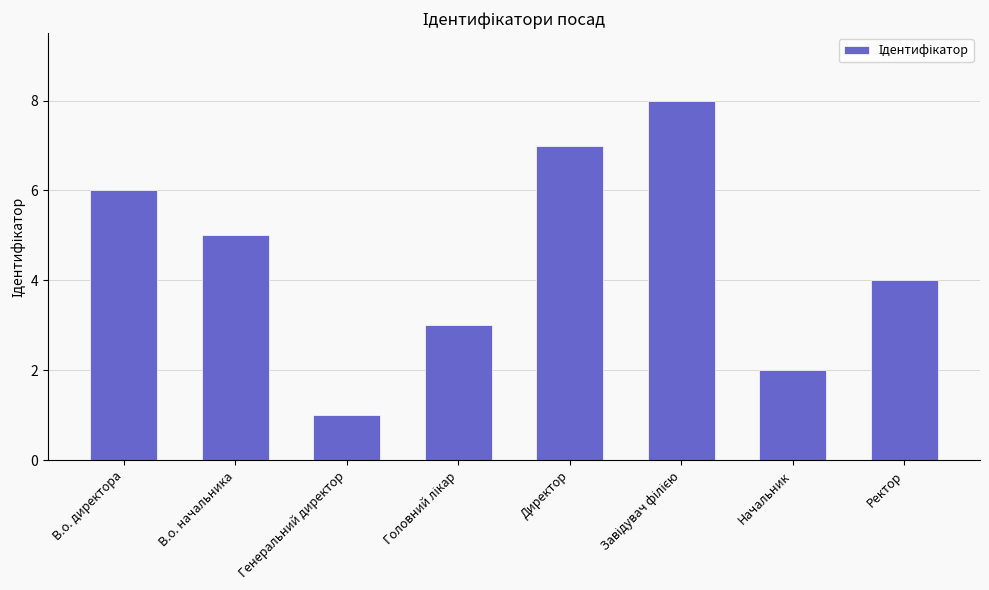

Which has a higher value, Генеральний директор or Директор?

Директор